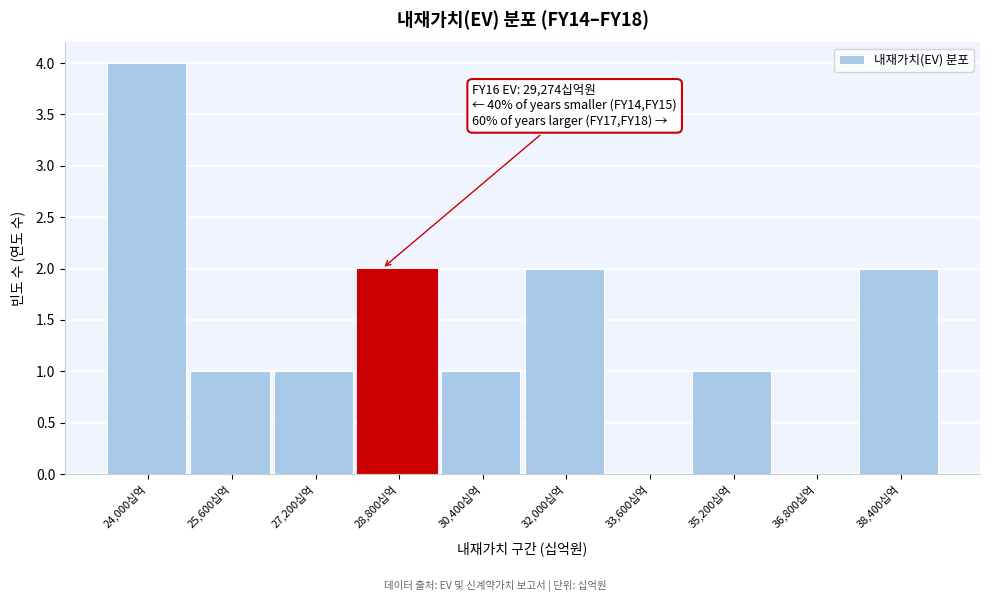

Reading left to right, transcribe all the data shown in this chart.

24,000십억=4	25,600십억=1	27,200십억=1	28,800십억=2	30,400십억=1	32,000십억=2	33,600십억=0	35,200십억=1	36,800십억=0	38,400십억=2